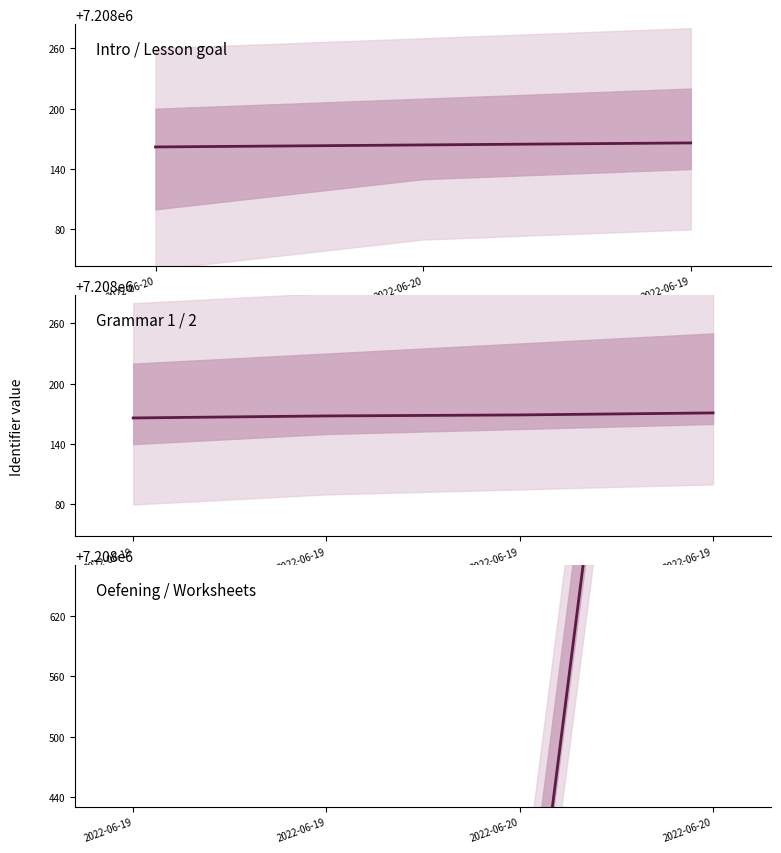

What is the average value?

7208550